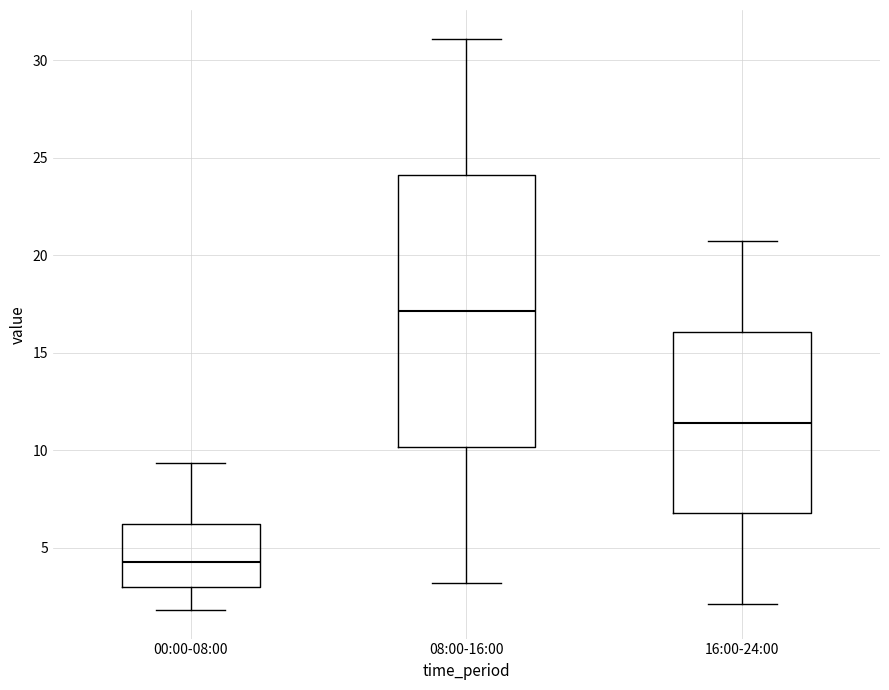

Reading left to right, read every box against the y-axis: the position of its median line, the range the box covers, and the ends of its whiskers. The values are not printed on the chart, so give them approximately, as read against the axis.

00:00-08:00: median 4.5, box 3.0 to 6.0, whiskers 2.0 to 9.5
08:00-16:00: median 17.0, box 10.0 to 24.0, whiskers 3.0 to 31.0
16:00-24:00: median 11.5, box 7.0 to 16.0, whiskers 2.0 to 20.5